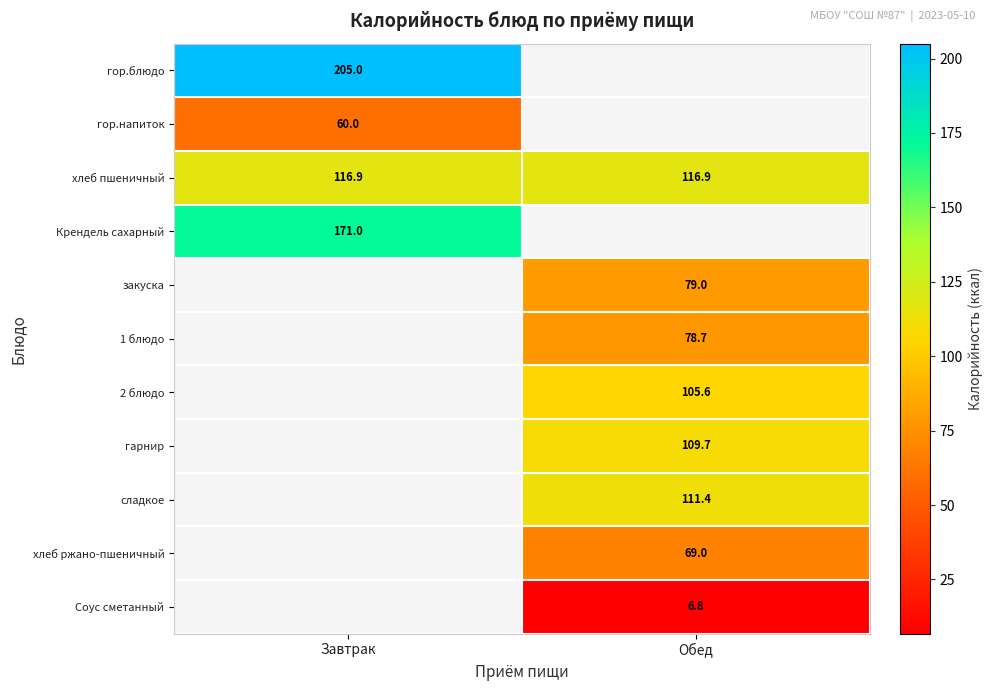

What is the highest value of the хлеб пшеничный series?

116.9